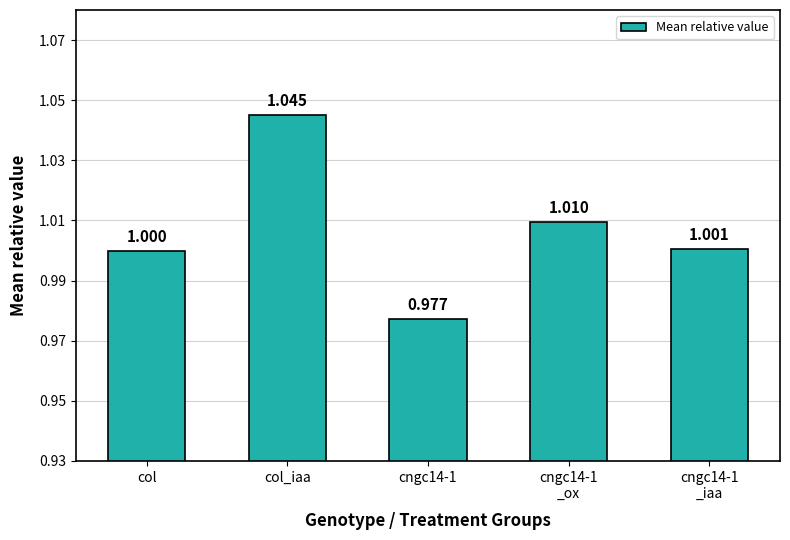

Between col_iaa and cngc14-1
_iaa, which is larger?

col_iaa